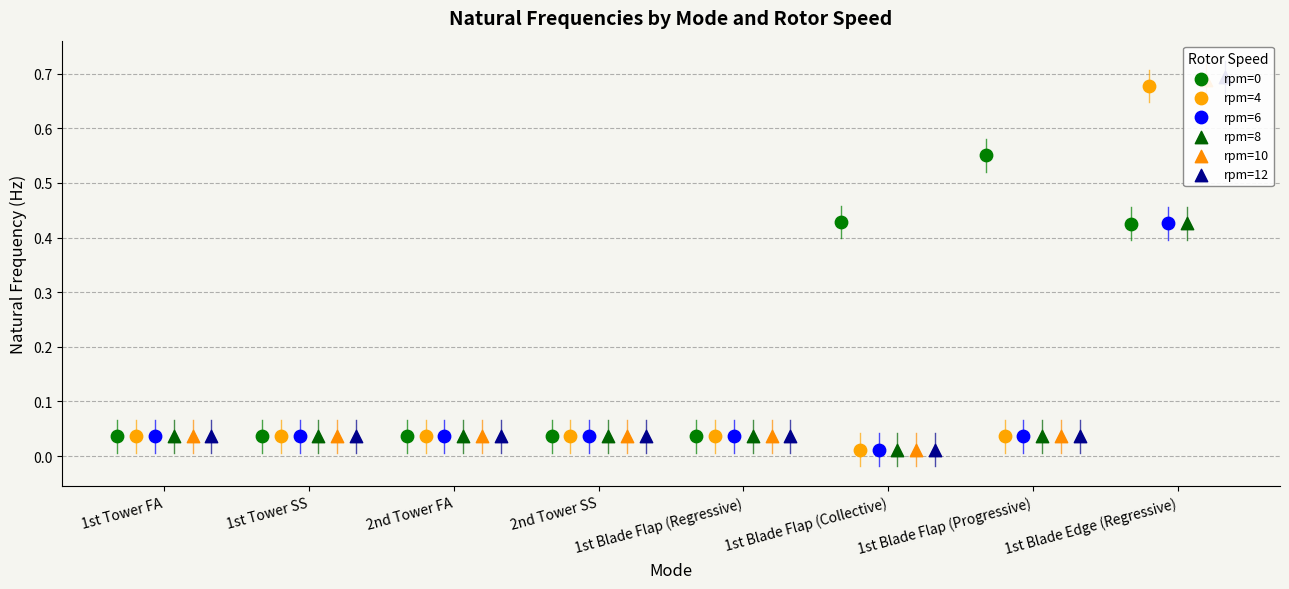

At how many categories does at least one series exceed 0?

8